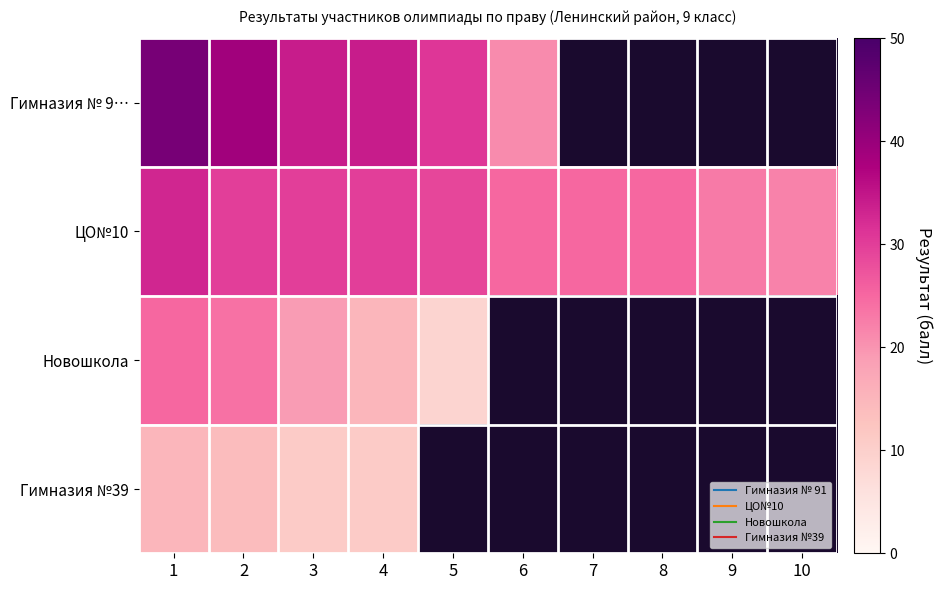

The ЦО№10 series shows 44.2 at 3. True or false?

False